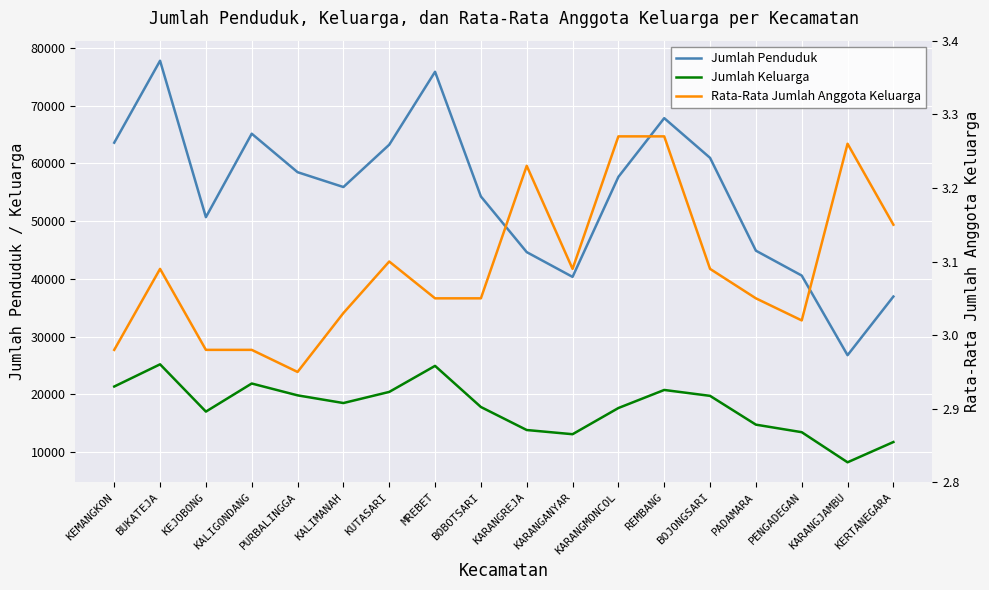

Count the number of categories in the chart.

18